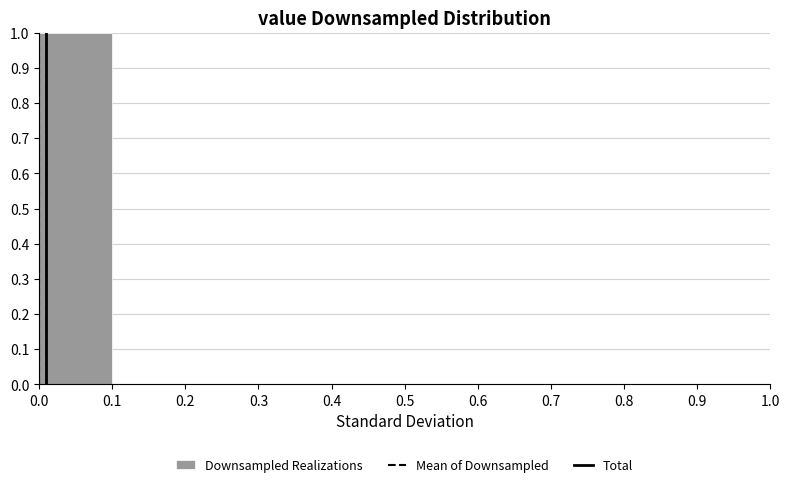

Over which range of the x-axis is the bar tallest?

0.0 to 0.1